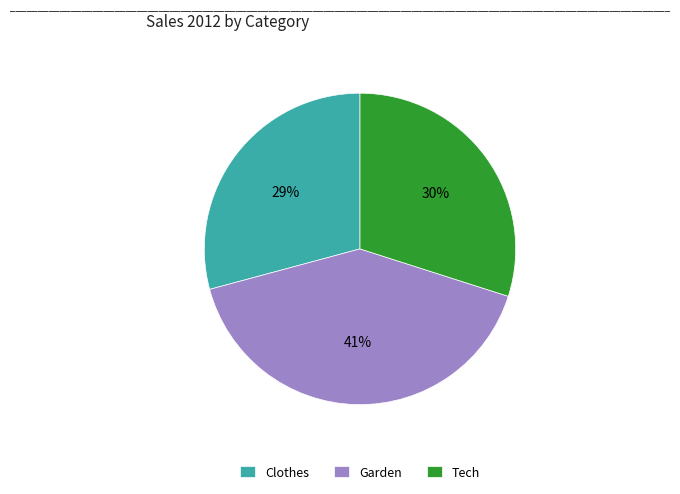

Combined, do Tech and Clothes account for over 50%?

Yes